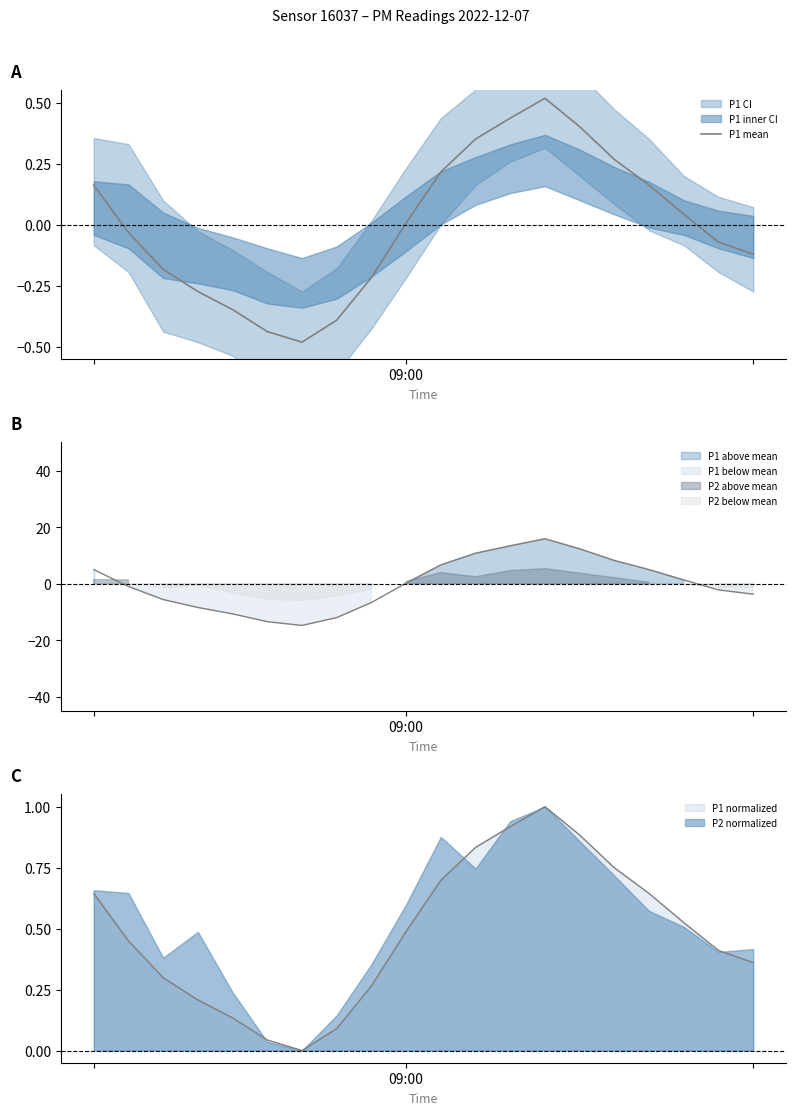

What is the label of the 14th point from the right?

6